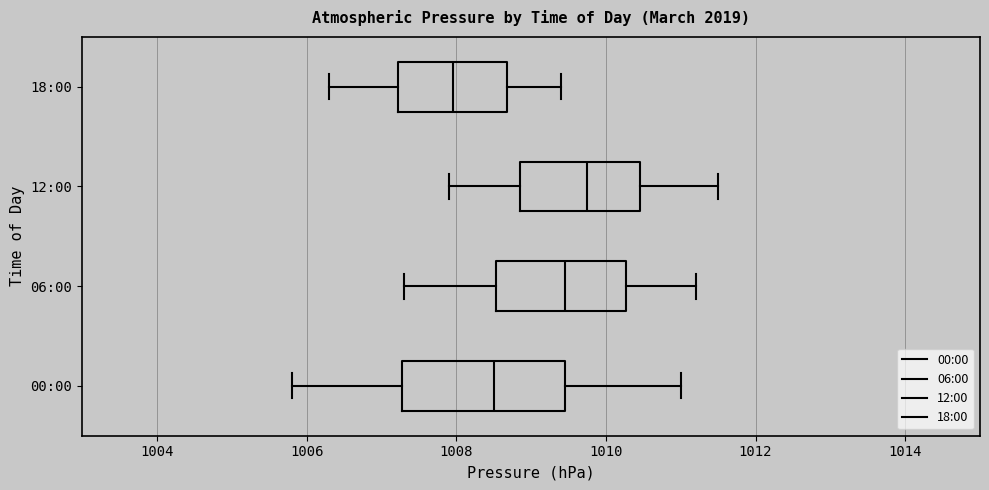

Reading bottom to top, transcribe this box plot: for each box, give where its median line is, the range the box spans, and where its two whiskers end, as read against the x-axis. The values are not printed on the chart, so give them approximately, as read against the axis.

00:00: median 1008.6, box 1007.2 to 1009.4, whiskers 1005.8 to 1011.0
06:00: median 1009.4, box 1008.6 to 1010.2, whiskers 1007.4 to 1011.2
12:00: median 1009.8, box 1008.8 to 1010.4, whiskers 1008.0 to 1011.6
18:00: median 1008.0, box 1007.2 to 1008.6, whiskers 1006.4 to 1009.4